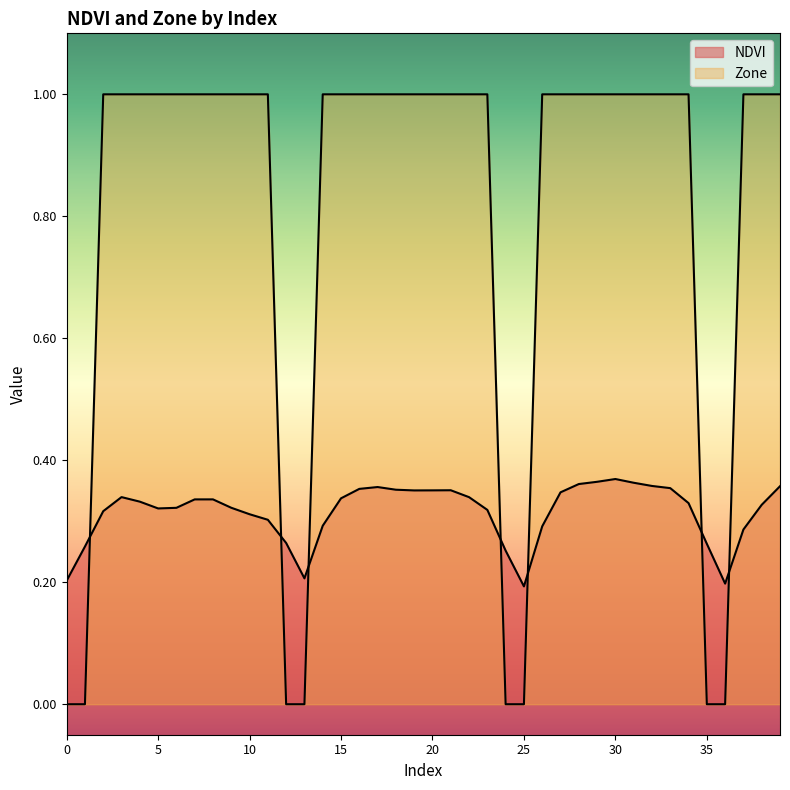

True or false: Zone has more than 1 interior local peaks.

False